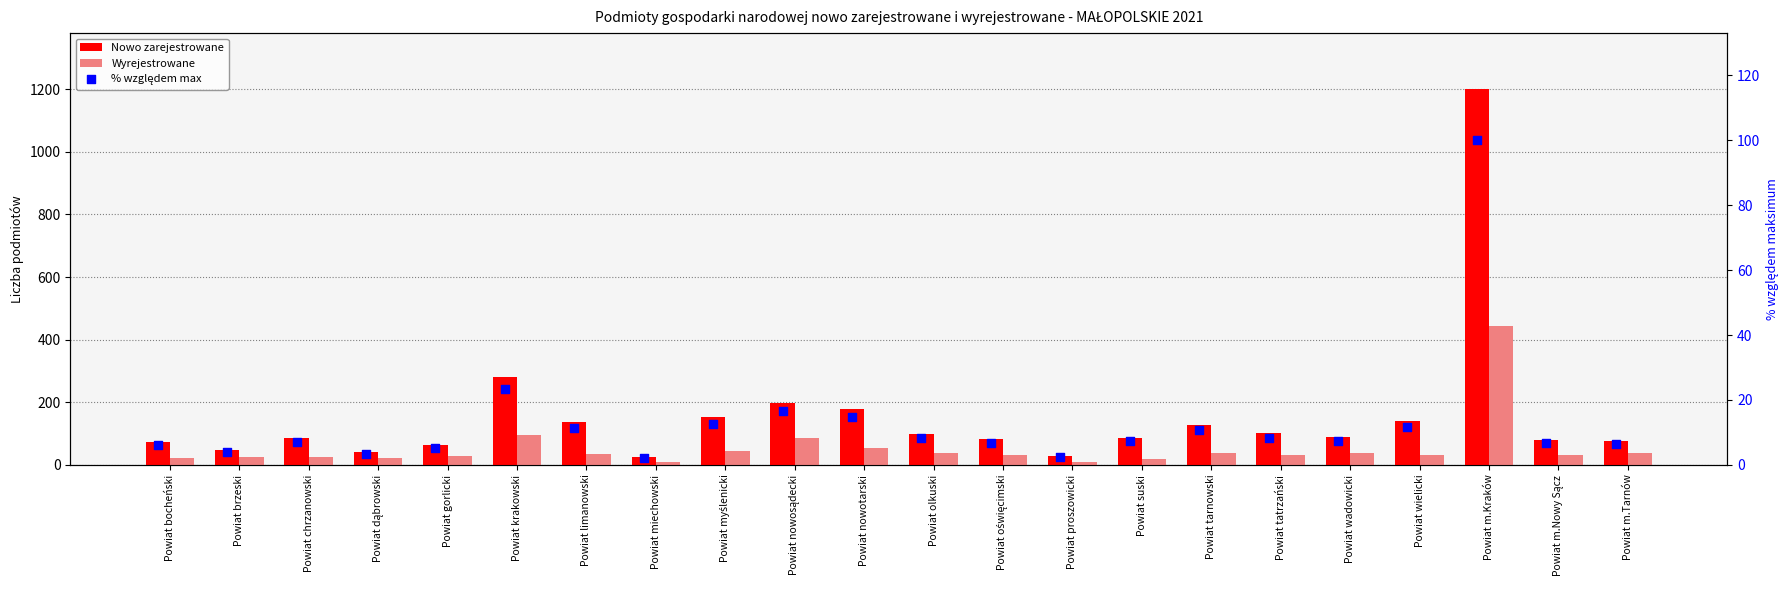

What is the total value across all series at Powiat m.Nowy Sącz?

120.8